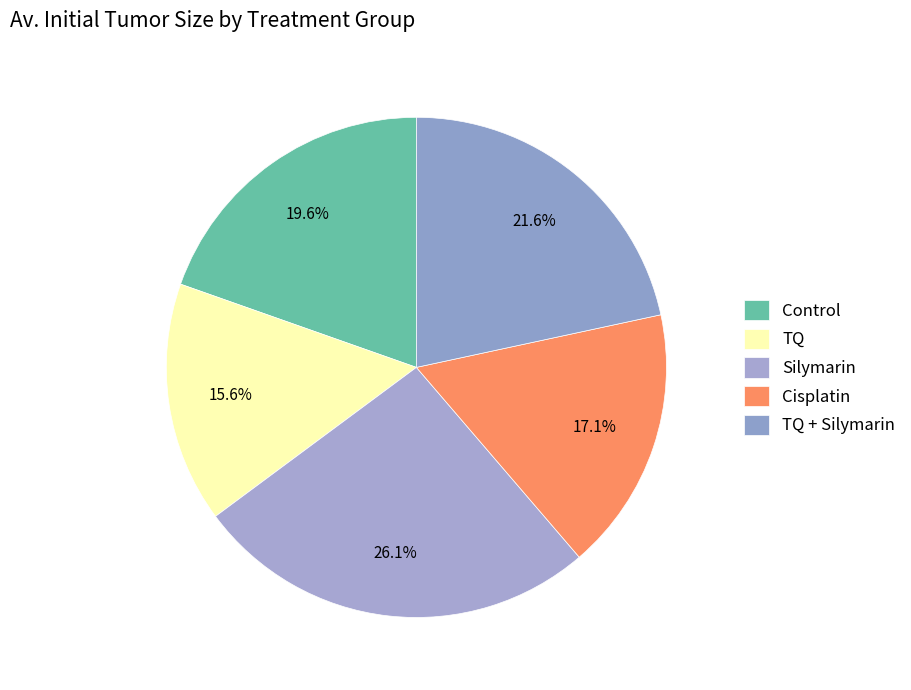

Between TQ and Silymarin, which is larger?

Silymarin